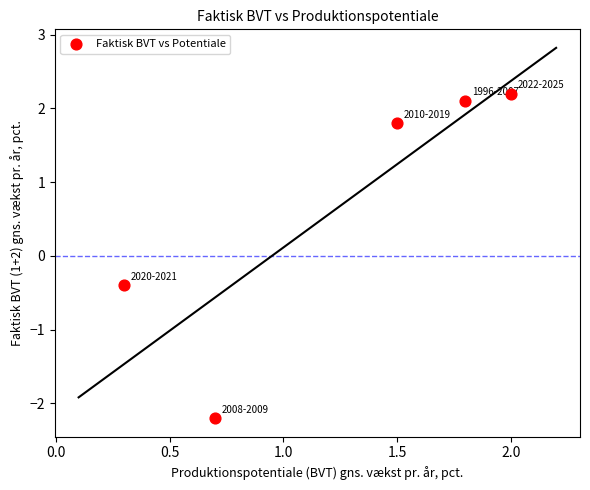

What Y value in the scatter plot is closest to 0?

-0.4